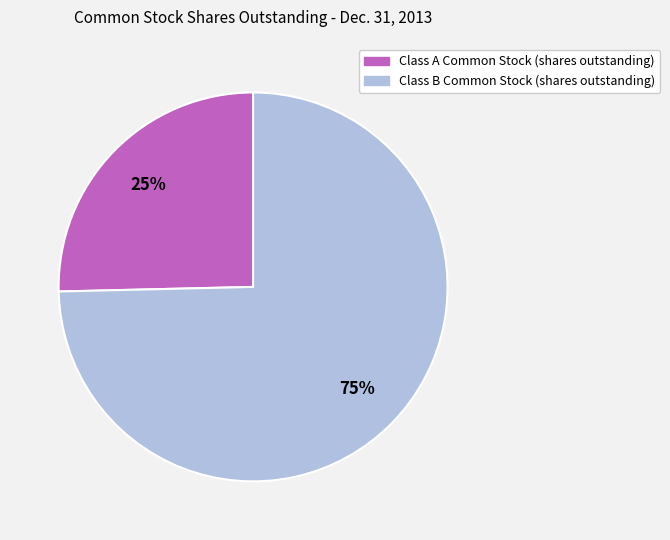

To the nearest percent, what is the average slice percentage?

50%